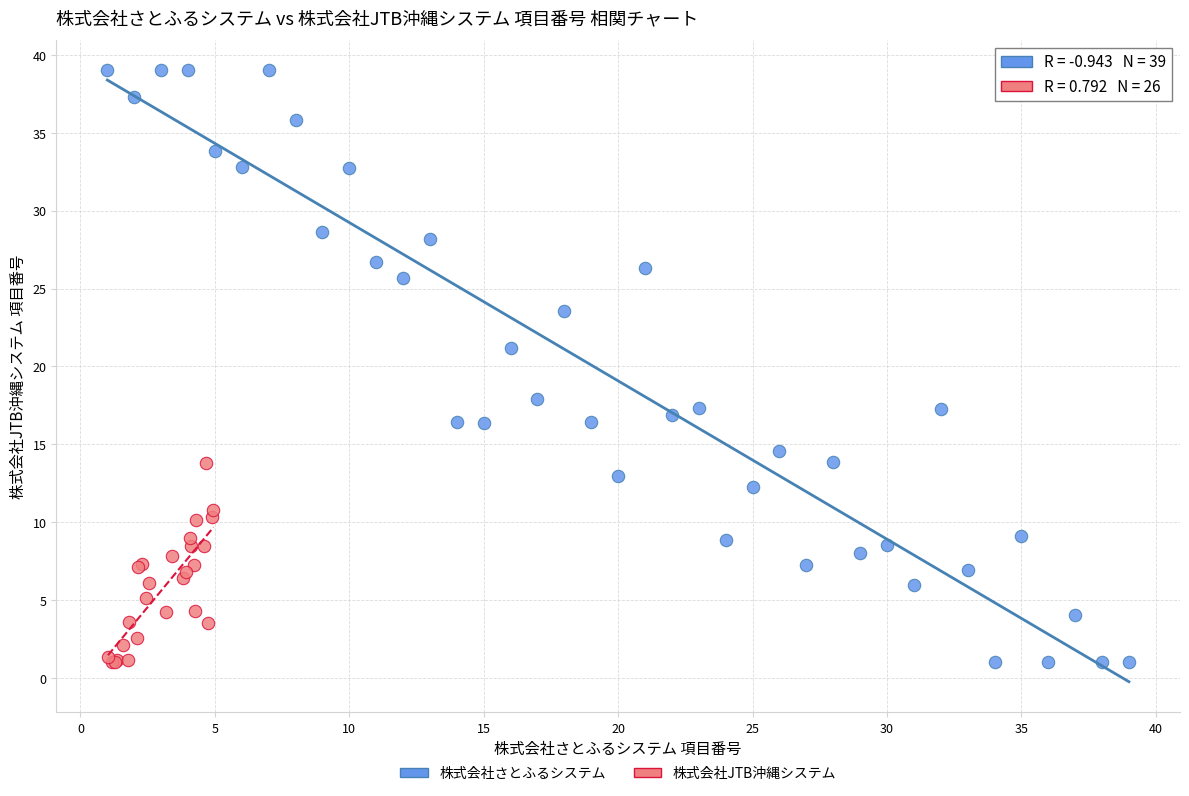

Which series reaches the maximum Y coordinate?

株式会社さとふるシステム